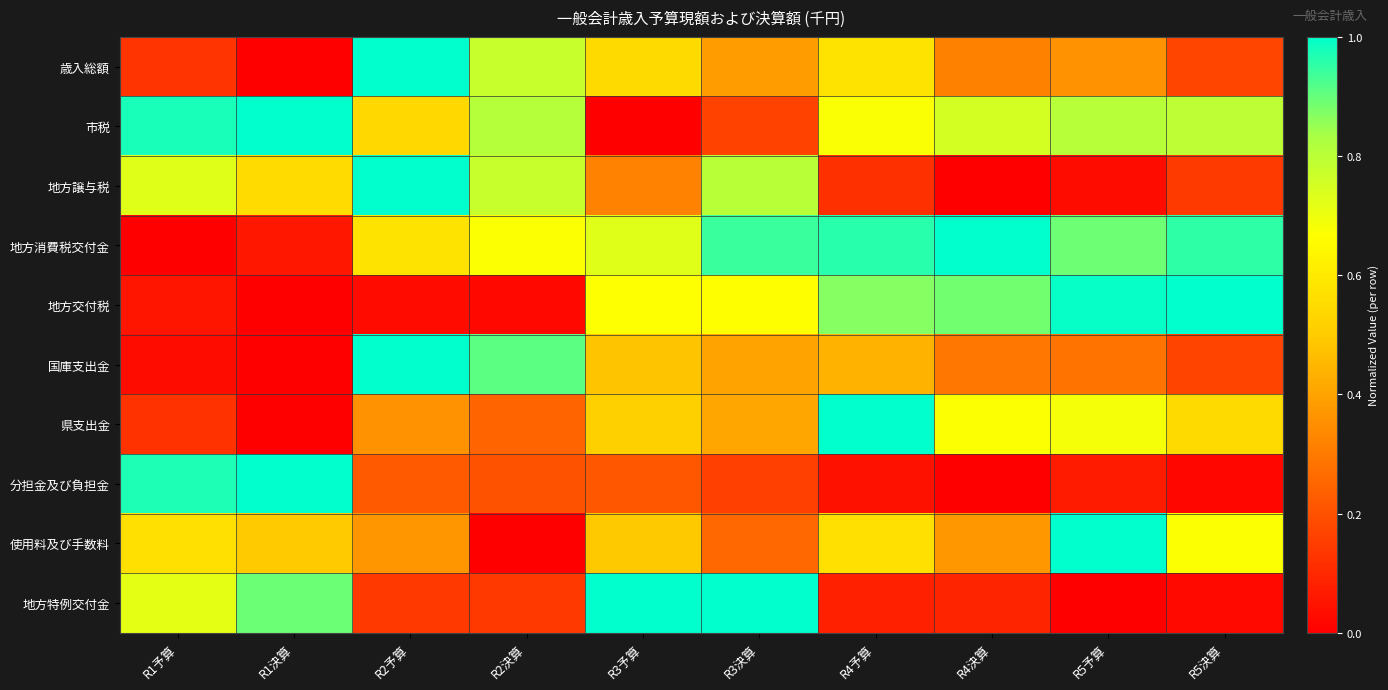

What is the spread (max minus min) of values at R4決算?

1.0